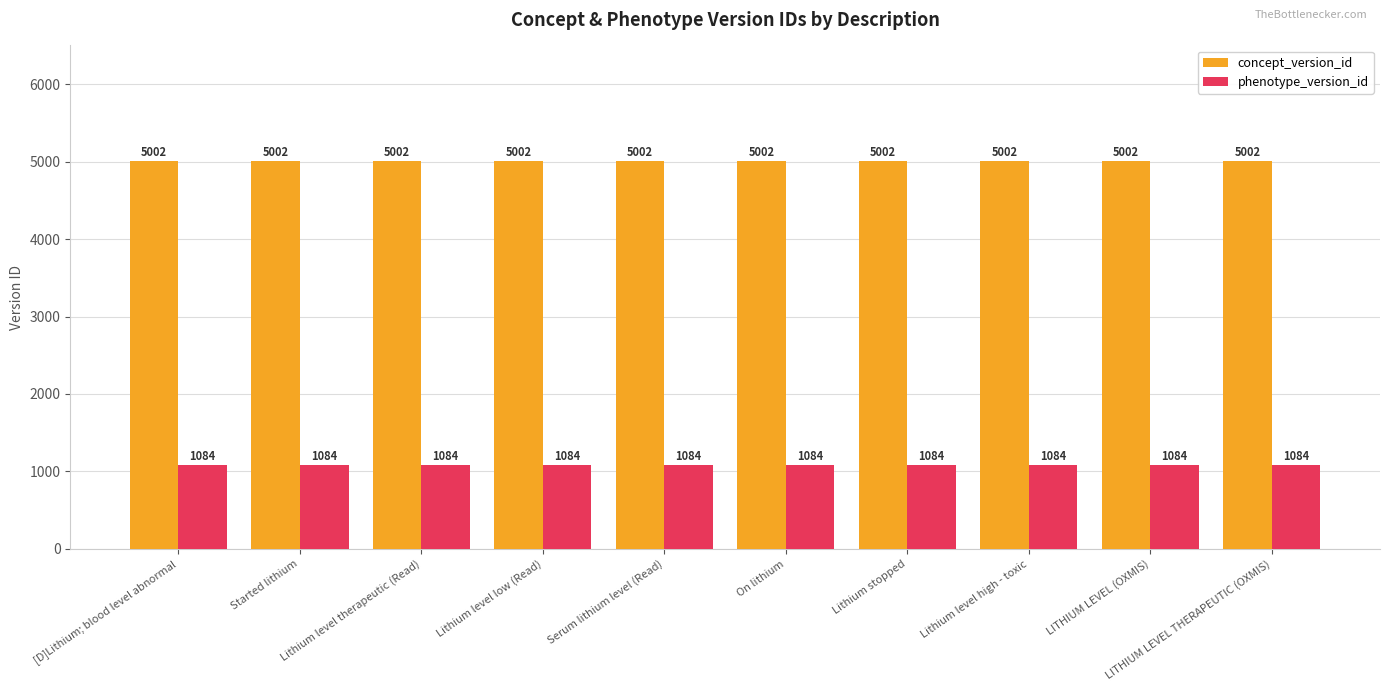

What is the maximum value for concept_version_id?

5002